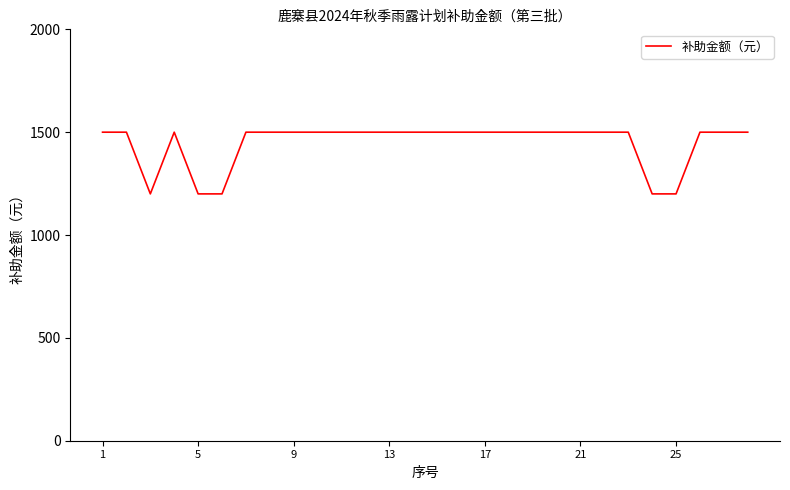

What is the difference between the maximum and minimum values?

300